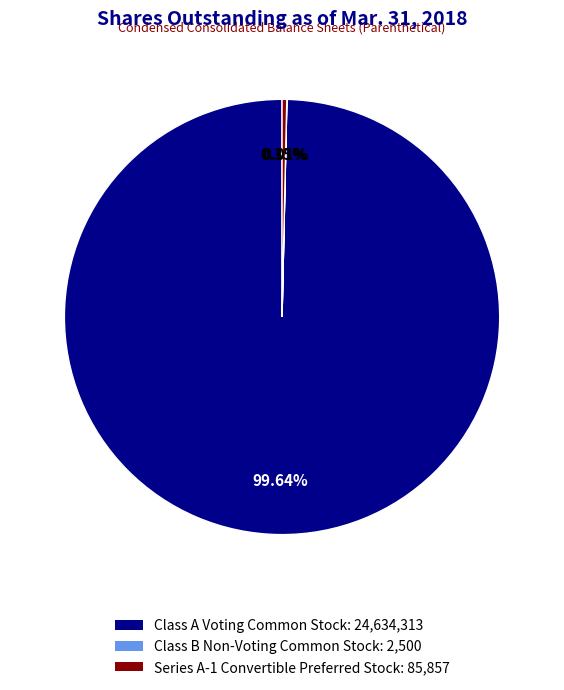

Is there any slice that represents more than half of the pie?

Yes